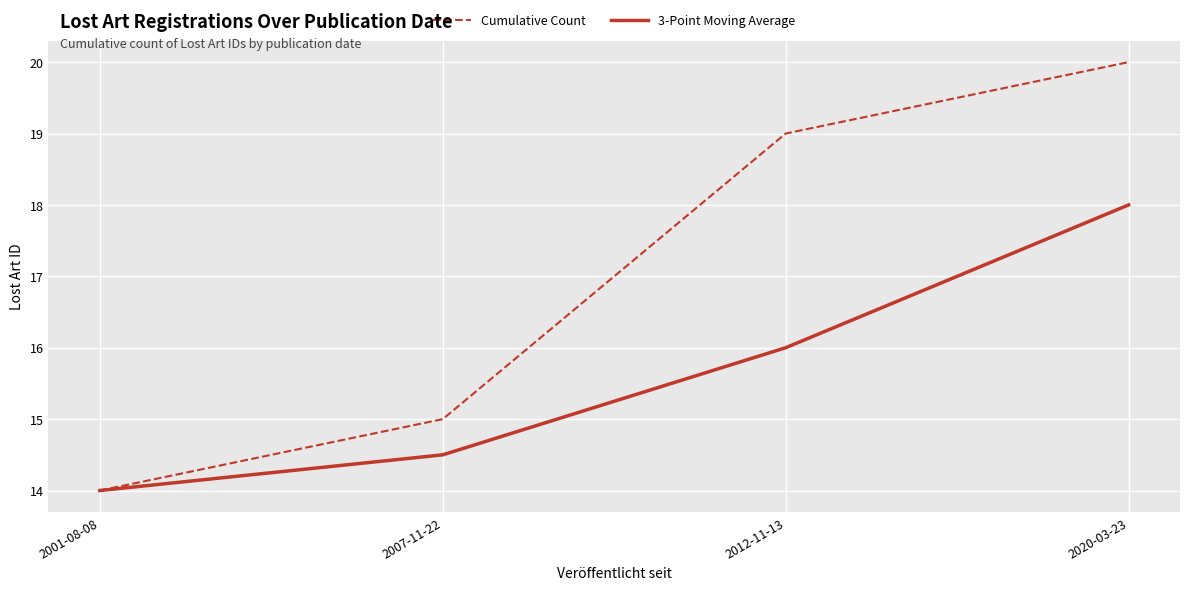

The value of Cumulative Count at 2001-08-08 is 4.5. True or false?

False